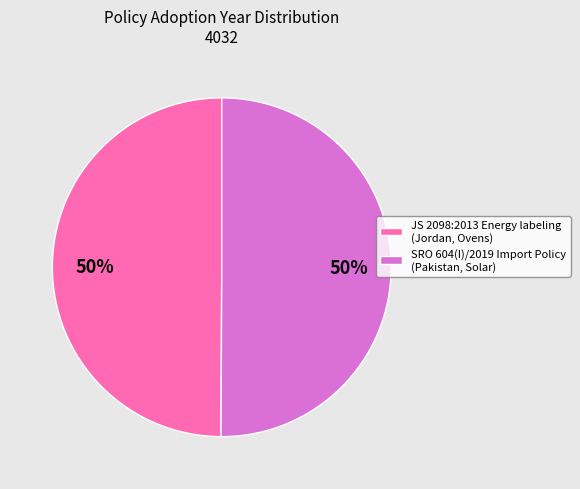

The JS 2098:2013 Energy labeling (Jordan, Ovens) slice represents 62% of the pie. True or false?

False